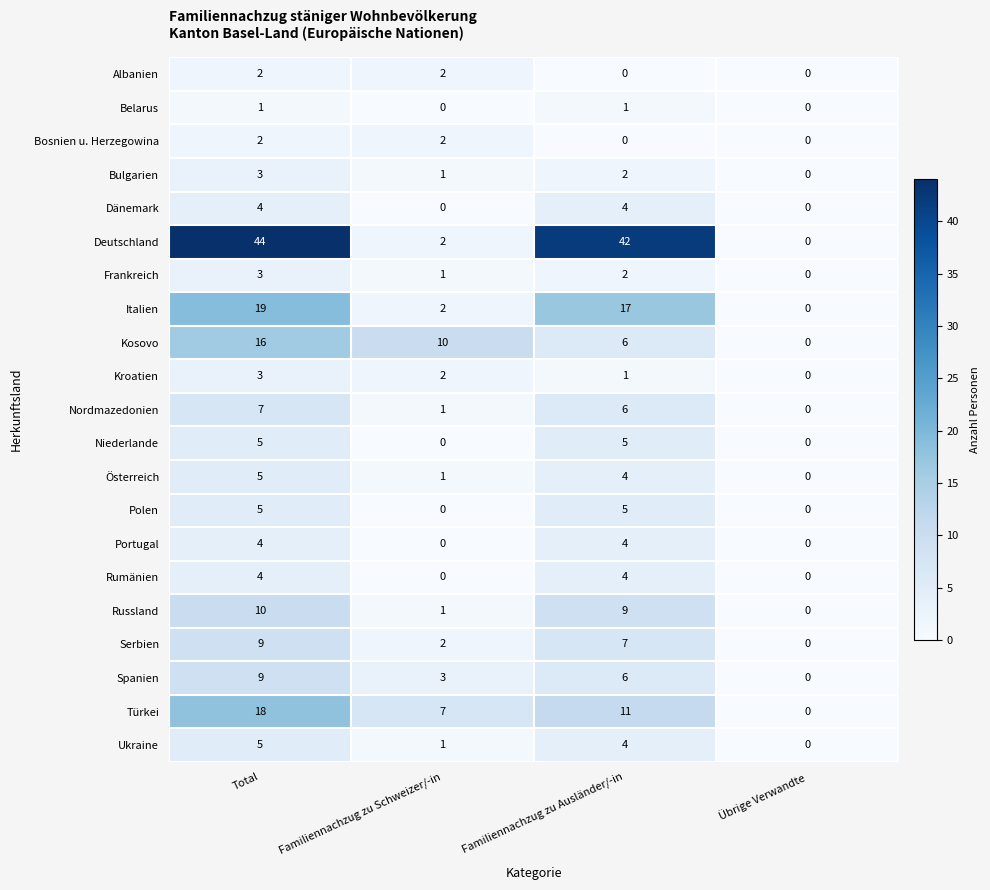

Which series has the largest total across all categories?

Deutschland